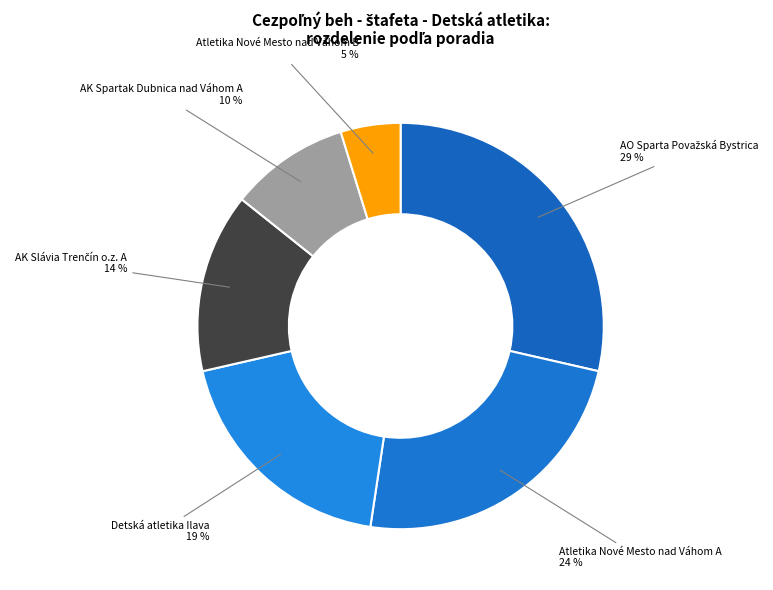

Which has a higher value, Detská atletika Ilava or Atletika Nové Mesto nad Váhom A?

Atletika Nové Mesto nad Váhom A